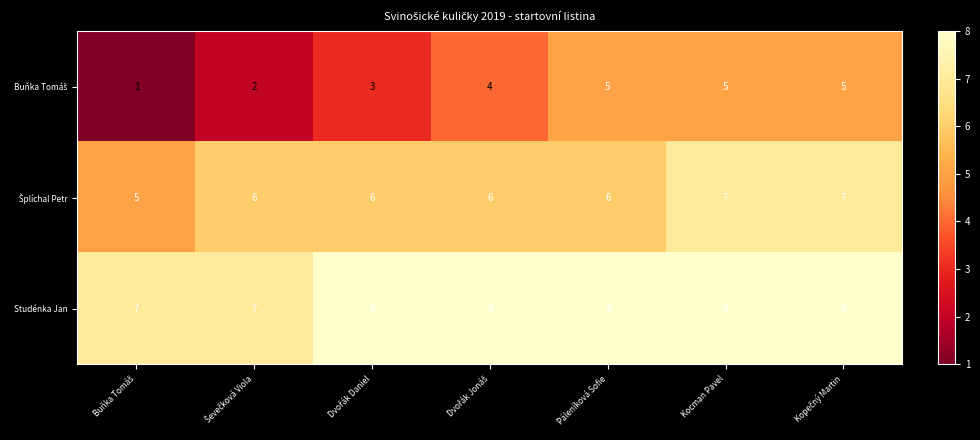

True or false: Studénka Jan has a value of 8 at Kocman Pavel.

True